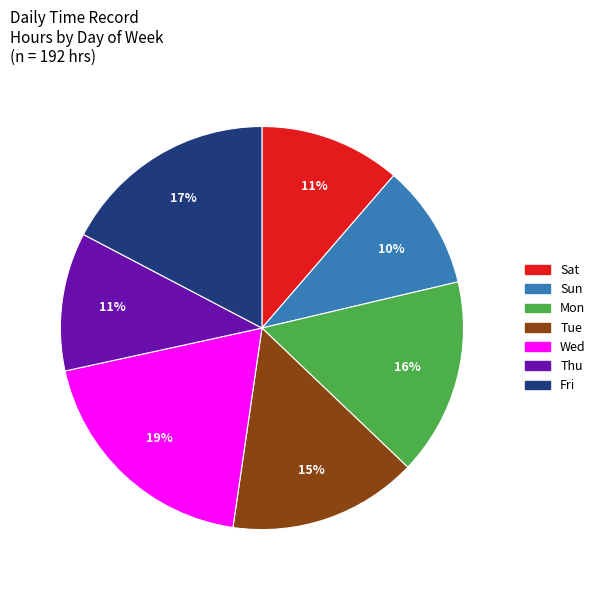

How many slices are in this pie chart?

7